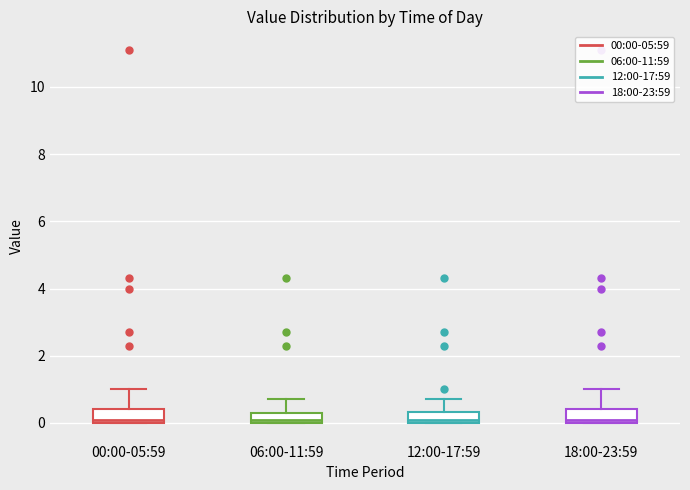

Where is the upper edge of the box for 18:00-23:59 on the y-axis? The values are not printed on the chart, so give them approximately, as read against the axis.

0.4